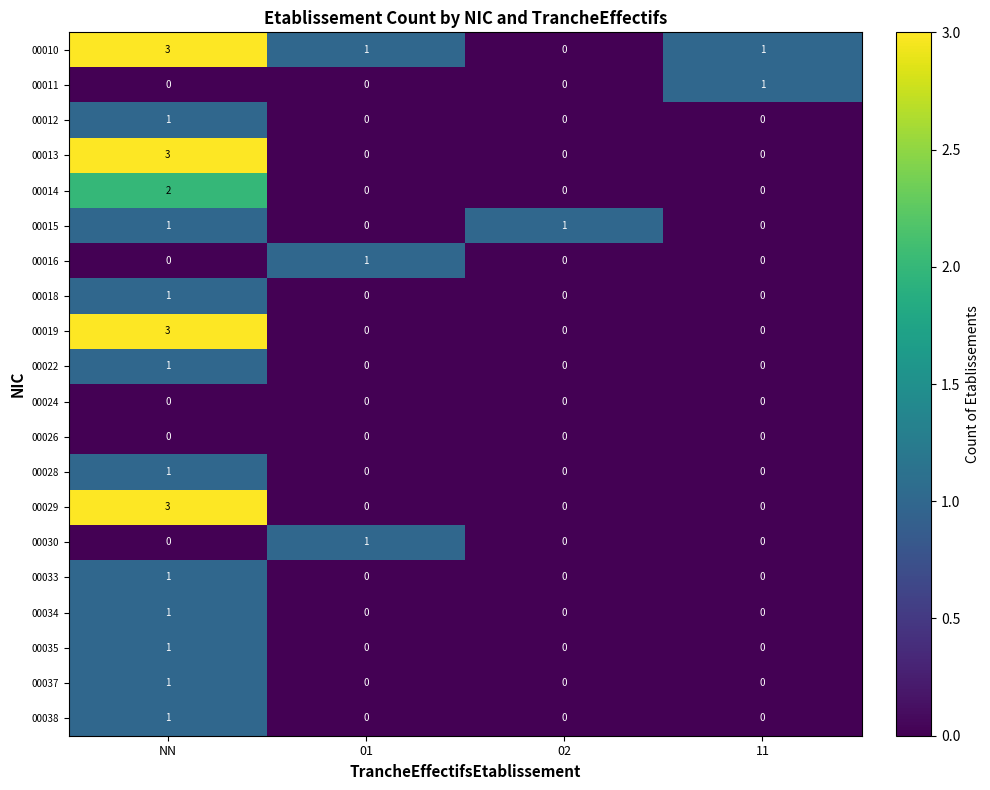

The value of 00010 at 01 is 0. True or false?

False